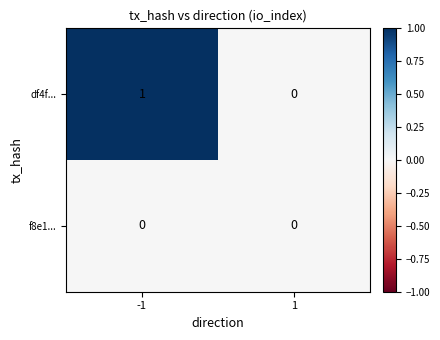

The value of df4f... at -1 is 0. True or false?

False